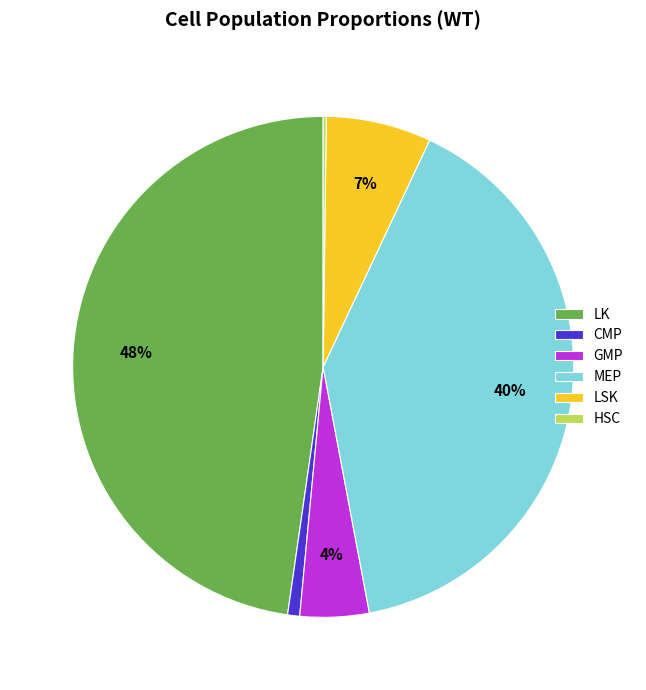

What is the largest slice in the pie chart?

LK